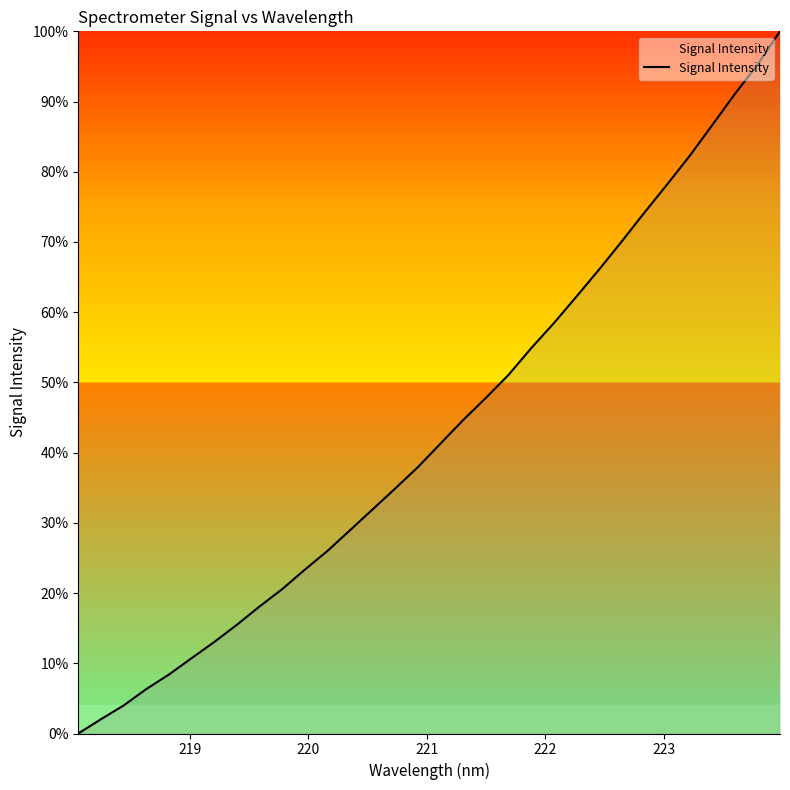

What is the greatest value displayed?

100.0